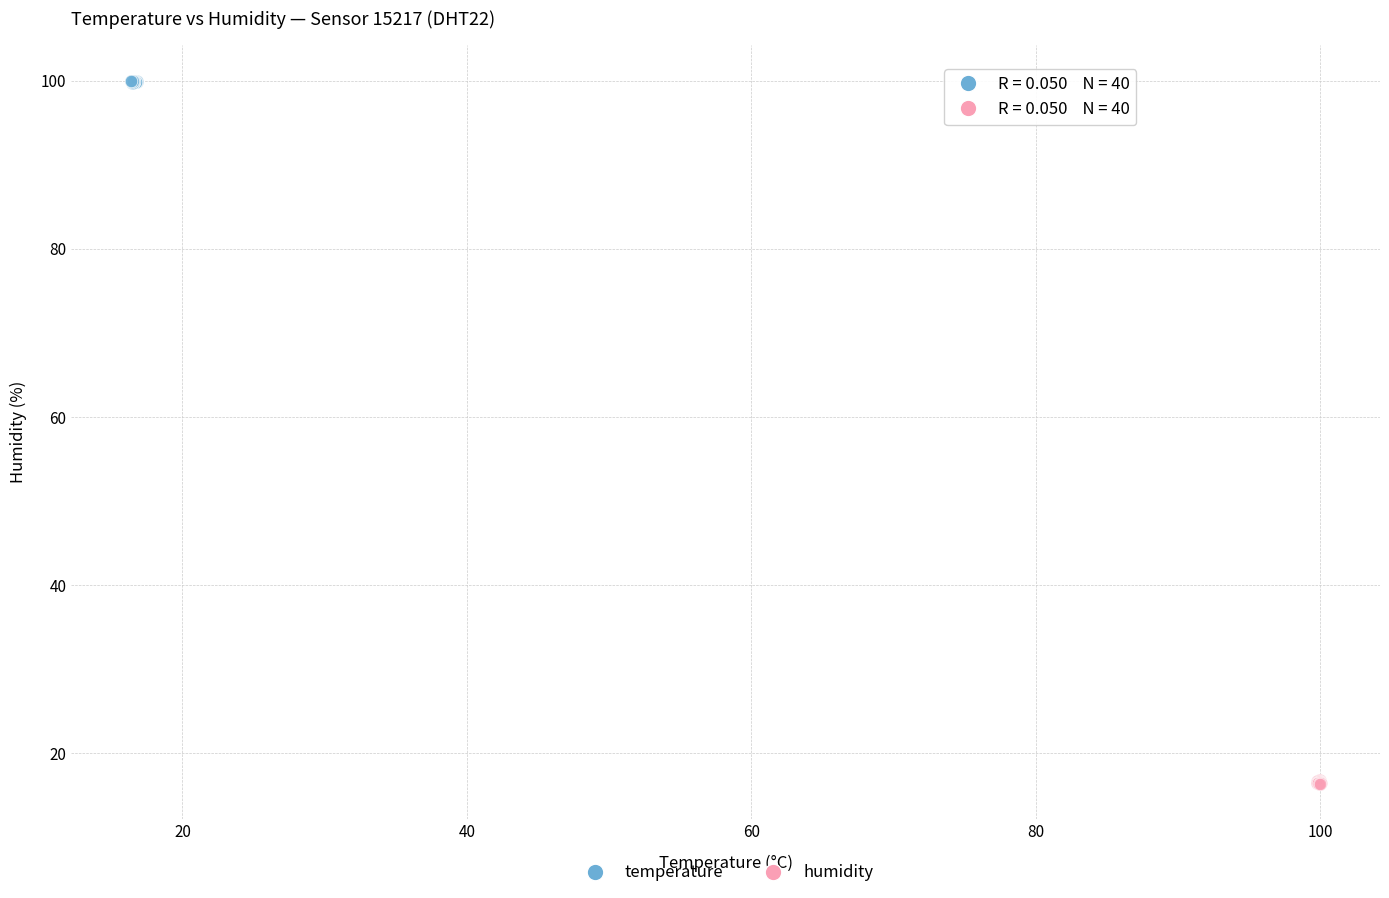

What are all the series names shown in the legend?

temperature, humidity